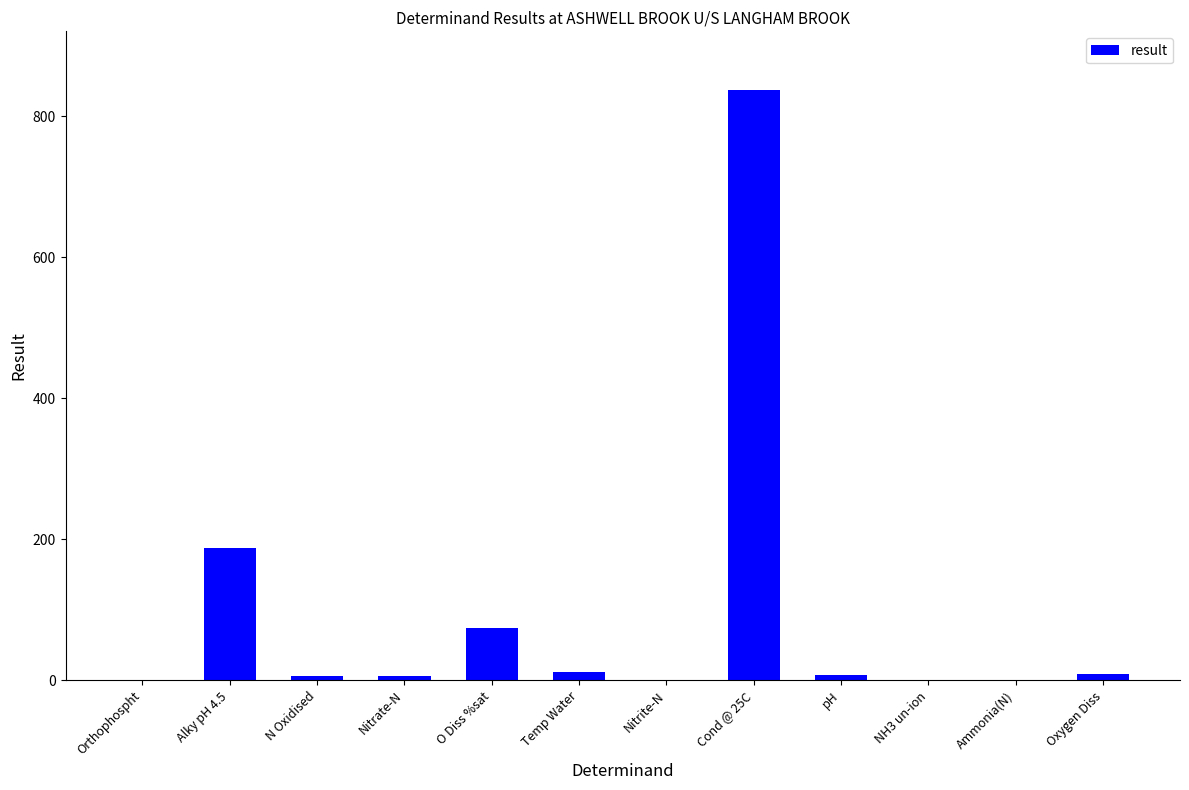

At which label is the value closest to 418?

Alky pH 4.5